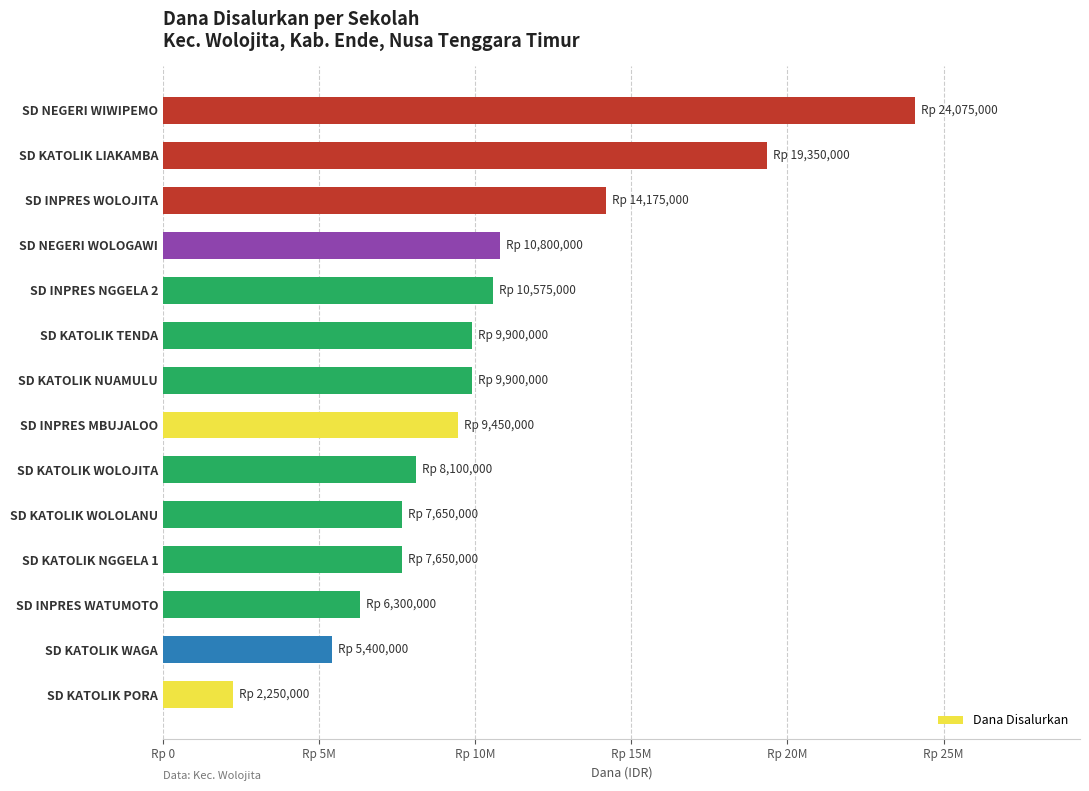

Are the bars horizontal?

Yes